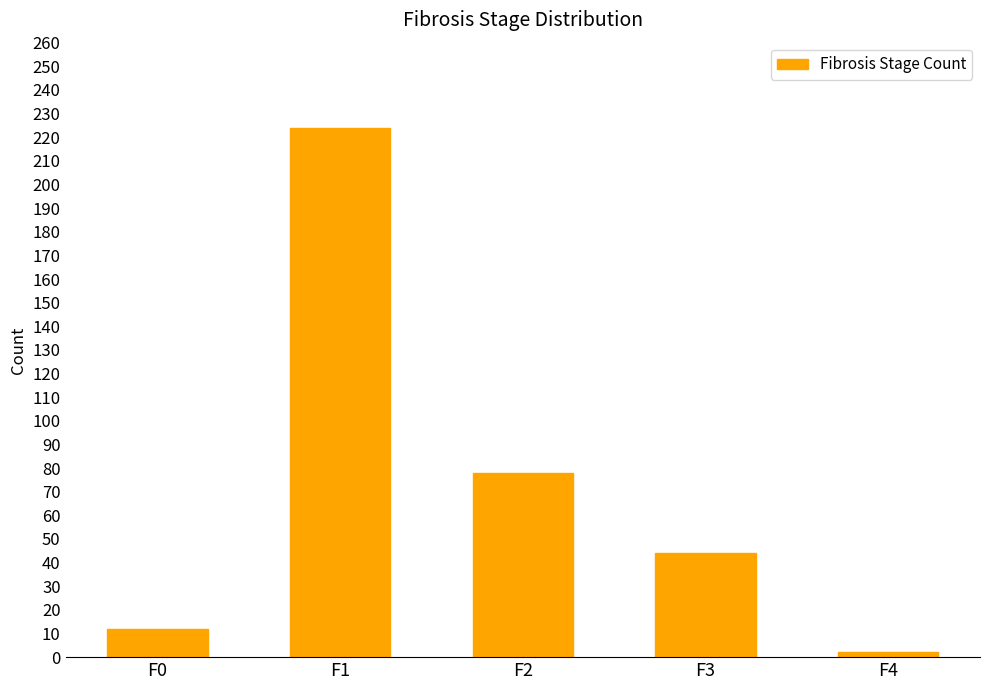

Which label corresponds to the smallest value in the chart?

F4